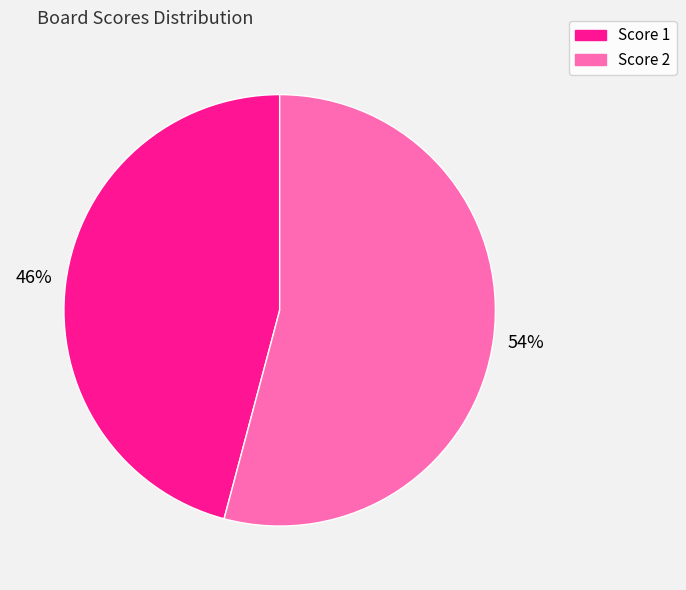

To the nearest percent, what is the difference between the largest and smallest slice percentages?

8%